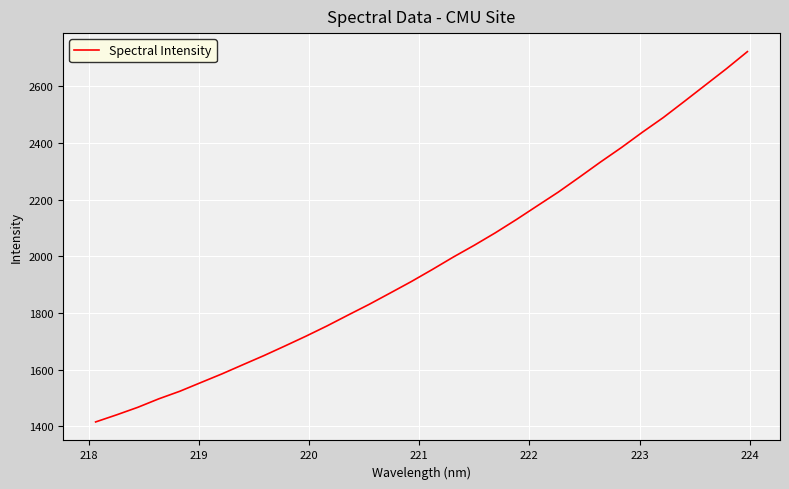

What is the maximum value shown in the chart?

2722.0